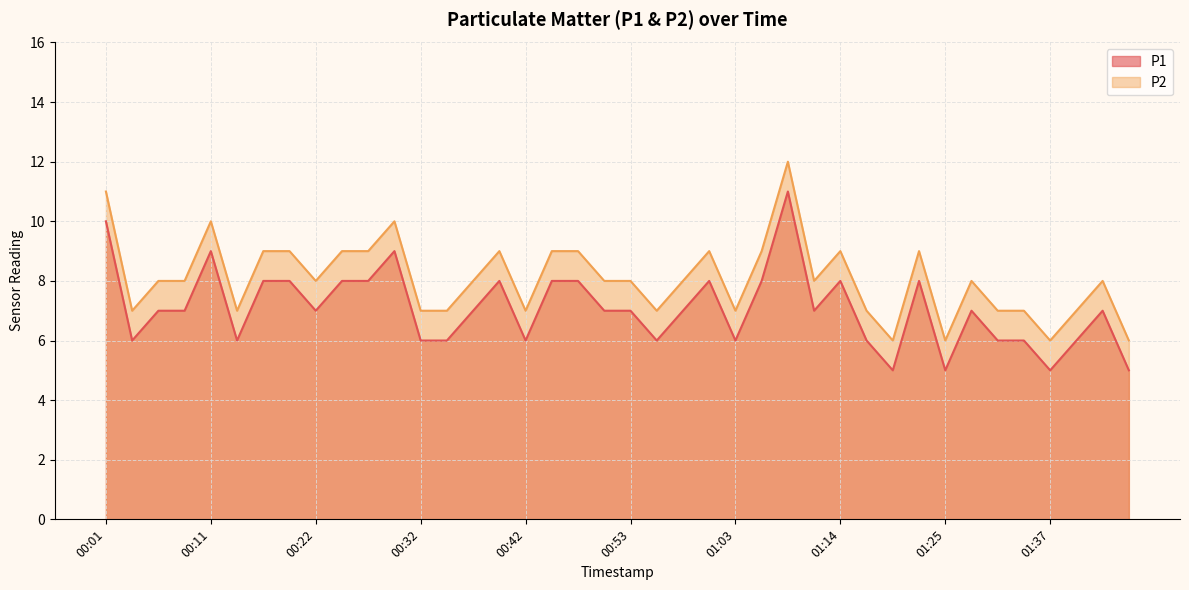

What is the label of the 33rd point from the left?

01:25